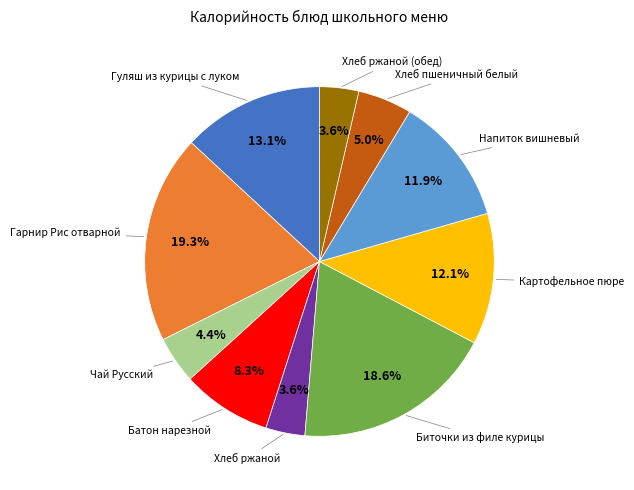

Is Гарнир Рис отварной the majority of the pie?

No